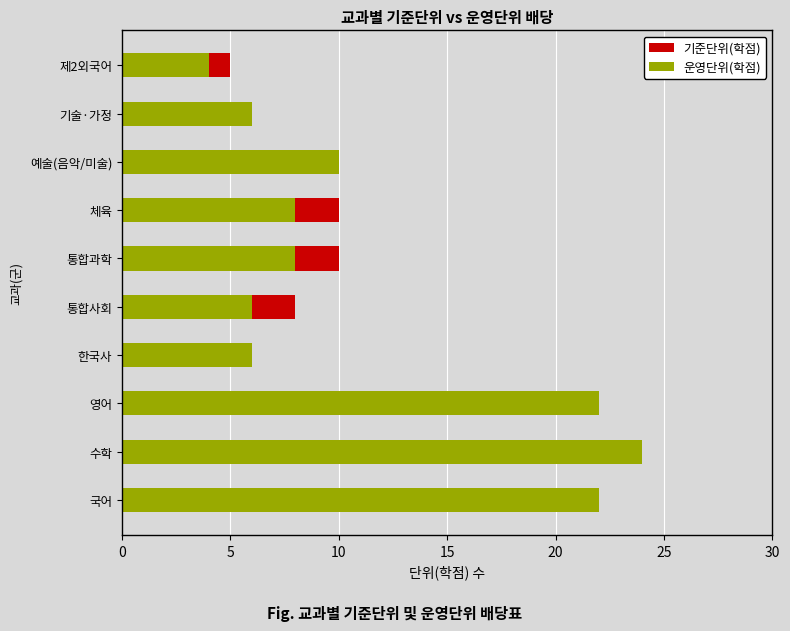

At 기술·가정, list the series in order from smallest to largest.

기준단위(학점), 운영단위(학점)